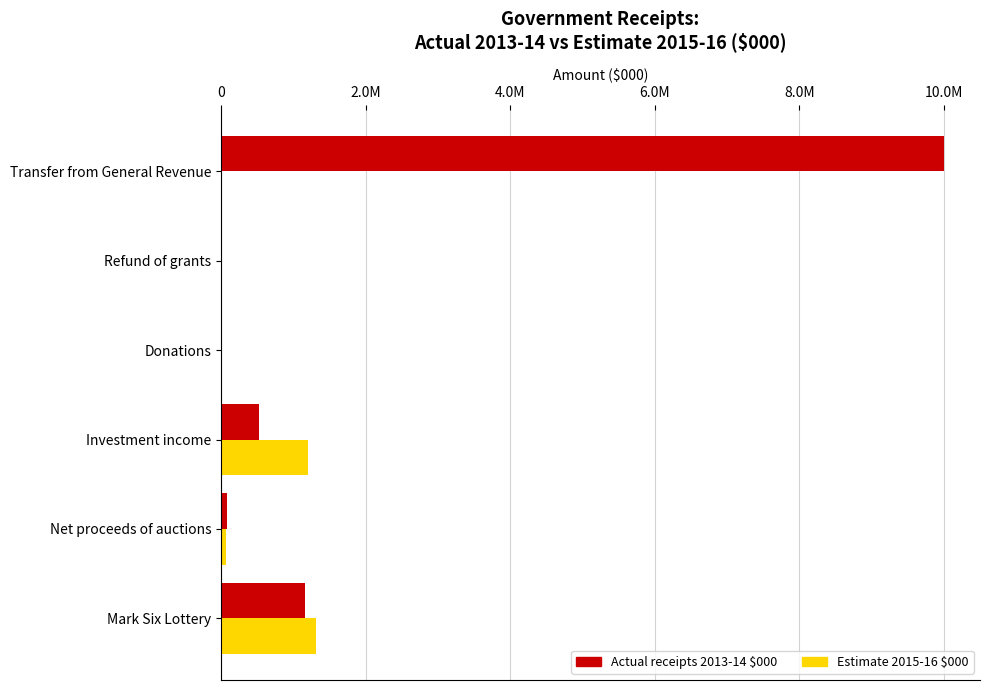

At which label does Actual receipts 2013-14 $000 reach its peak?

Transfer from General Revenue